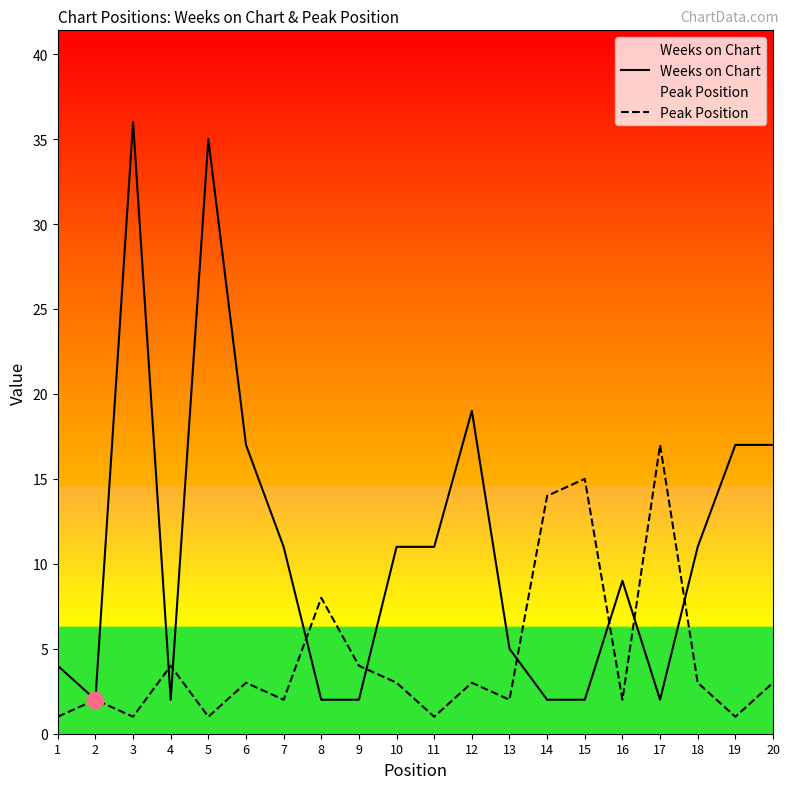

What value does the Weeks on Chart series have at 5, to the nearest 5?

35